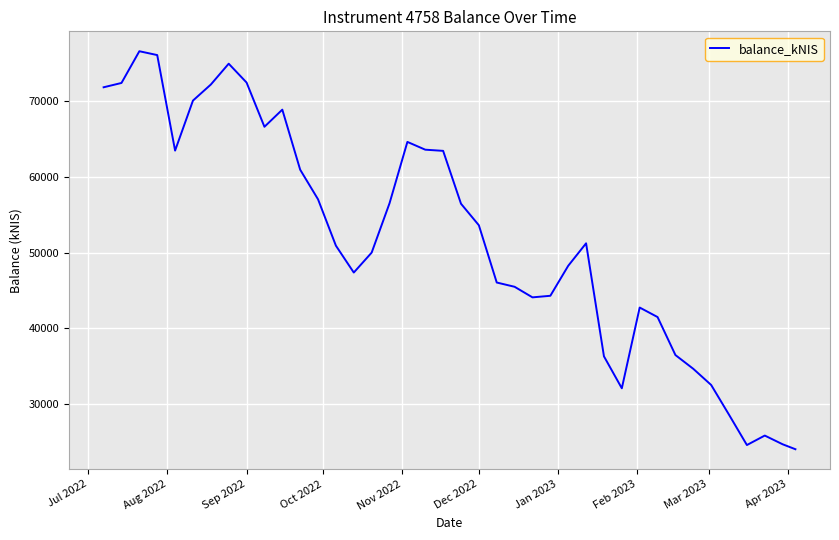

What is the difference between the maximum and minimum values?

52543.5